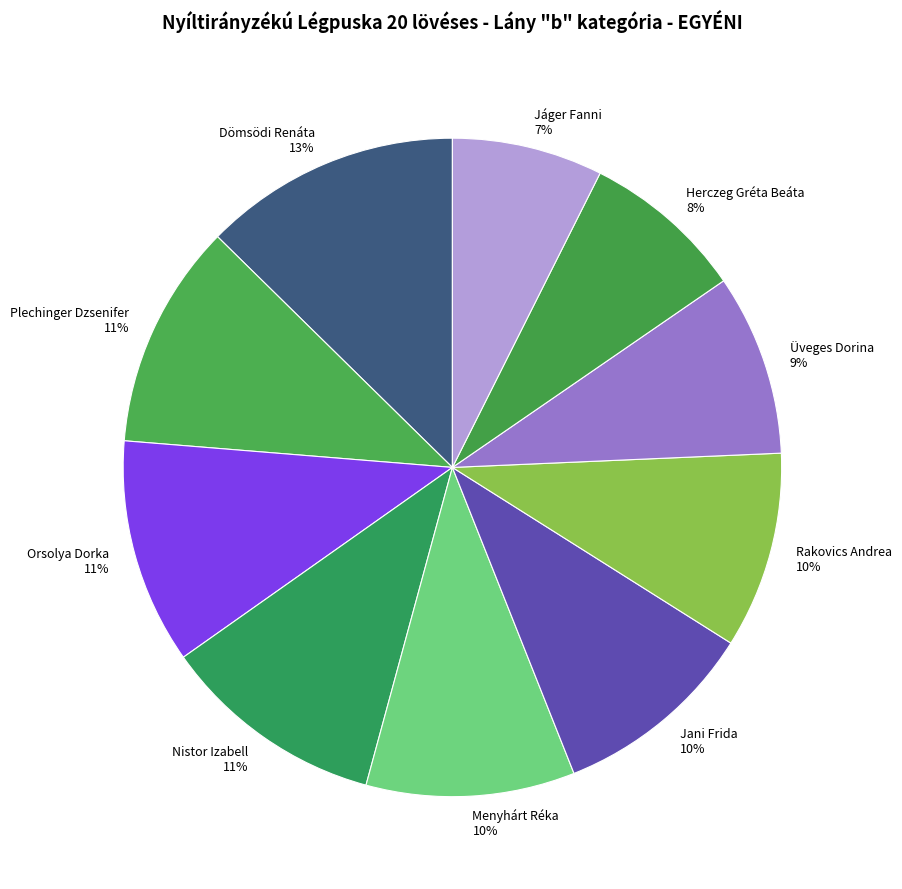

Is Nistor Izabell the majority of the pie?

No